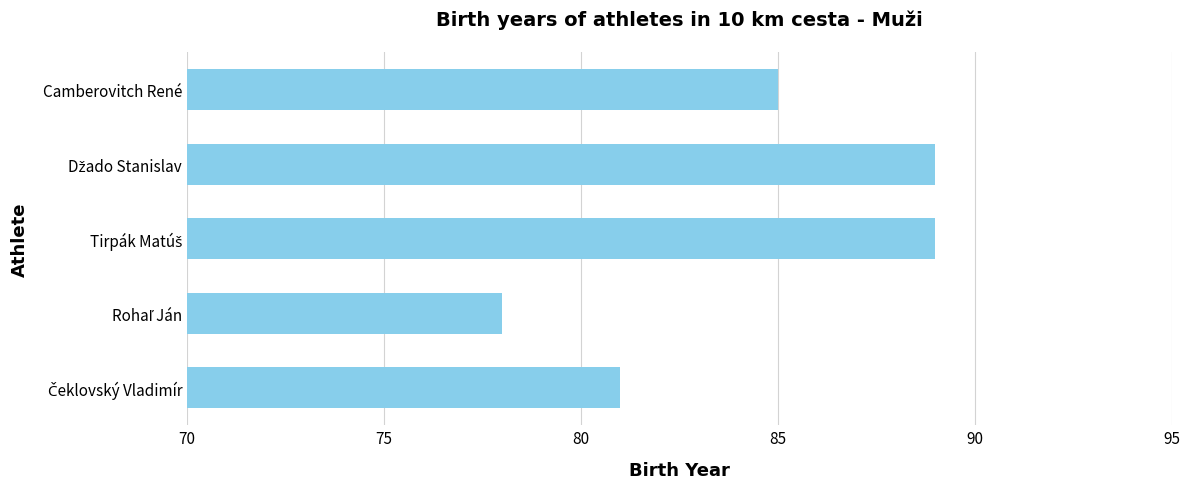

Are the bars horizontal?

Yes